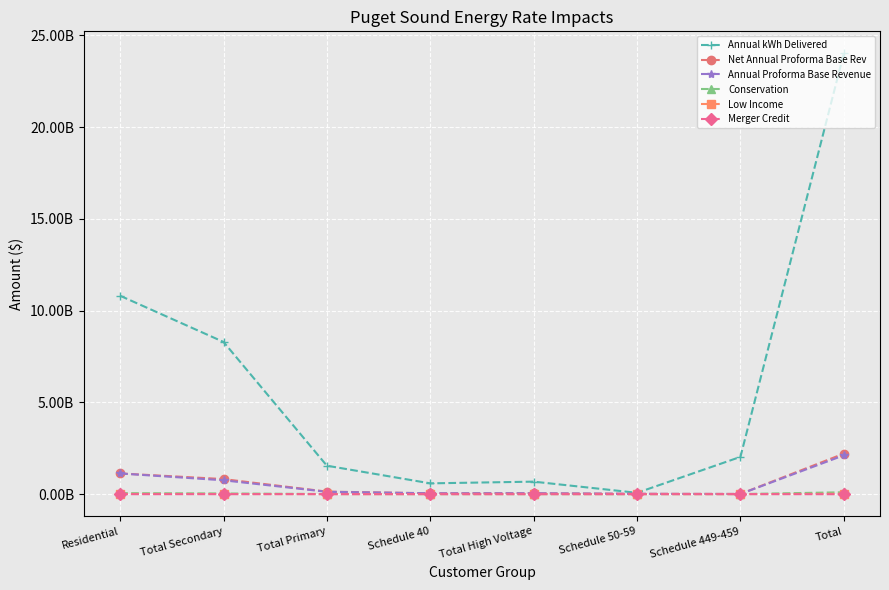

True or false: Annual kWh Delivered and Net Annual Proforma Base Rev intersect in this chart.

False